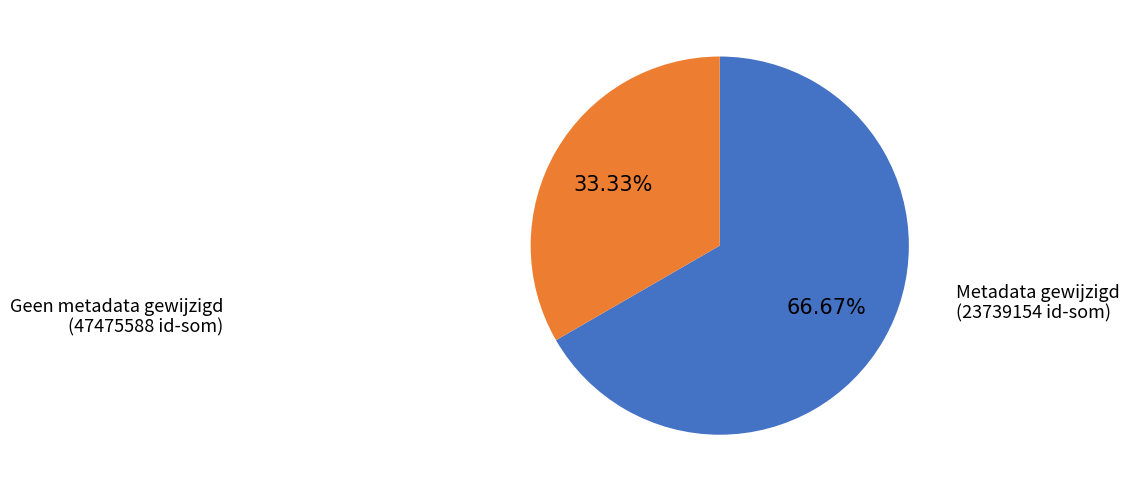

Which has a higher value, Geen metadata gewijzigd or Metadata gewijzigd?

Geen metadata gewijzigd